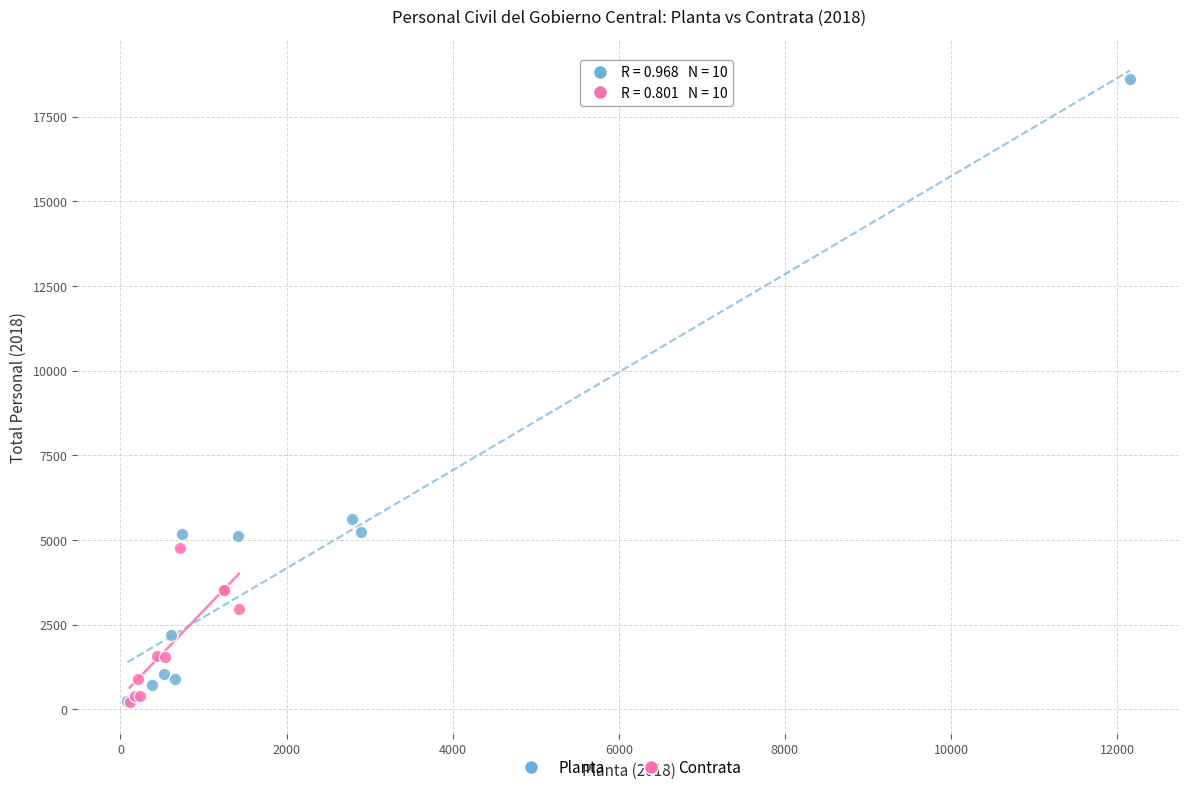

Which series has the widest spread of Y values?

Planta